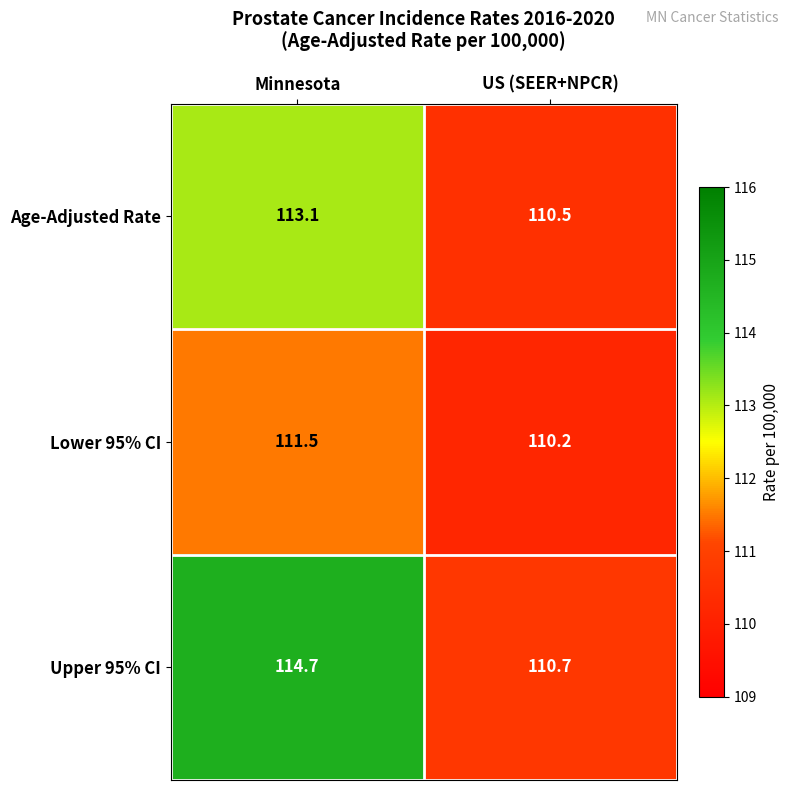

What is the sum of all Upper 95% CI values?

225.4